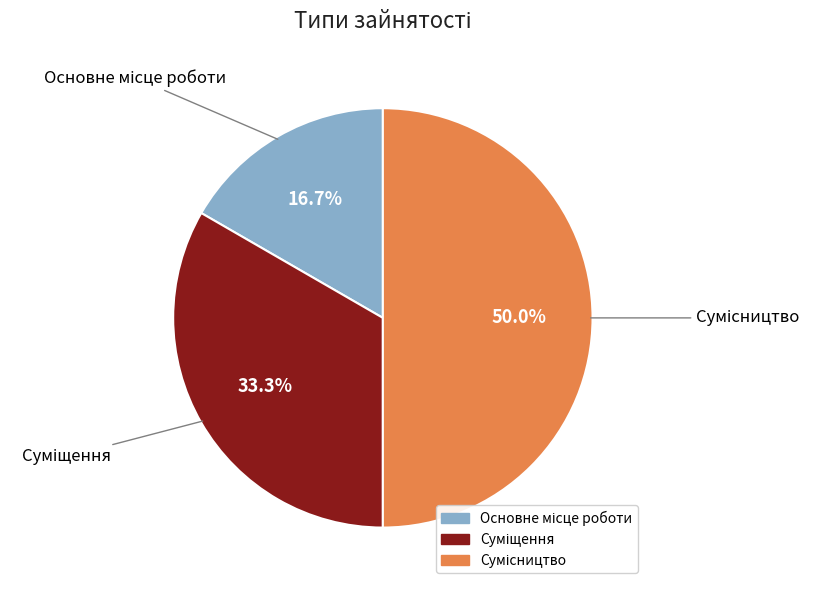

To the nearest percent, what is the difference between the largest and smallest slice percentages?

33%